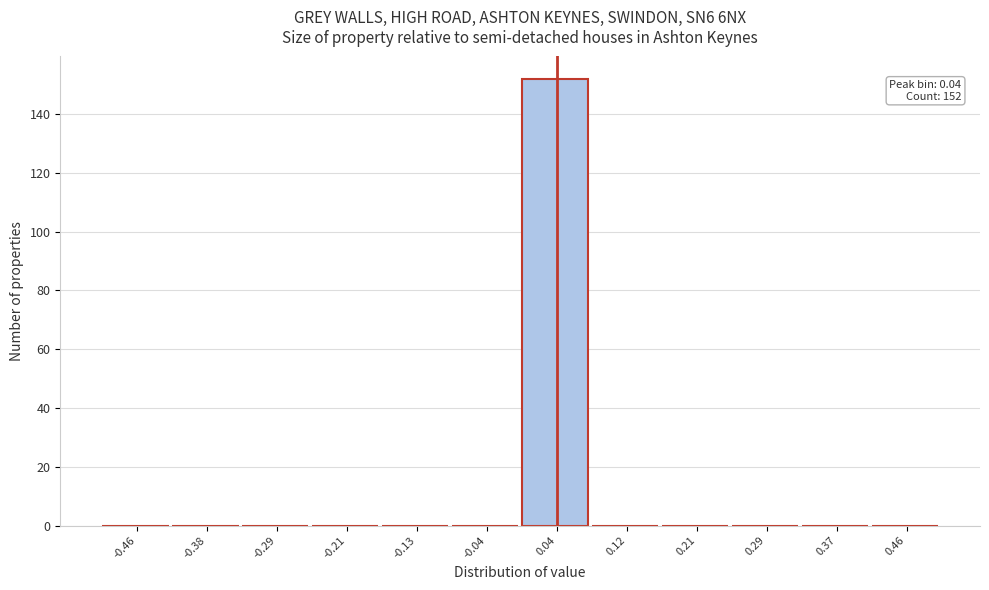

Which range on the x-axis has the tallest bar?

0.00 to 0.08